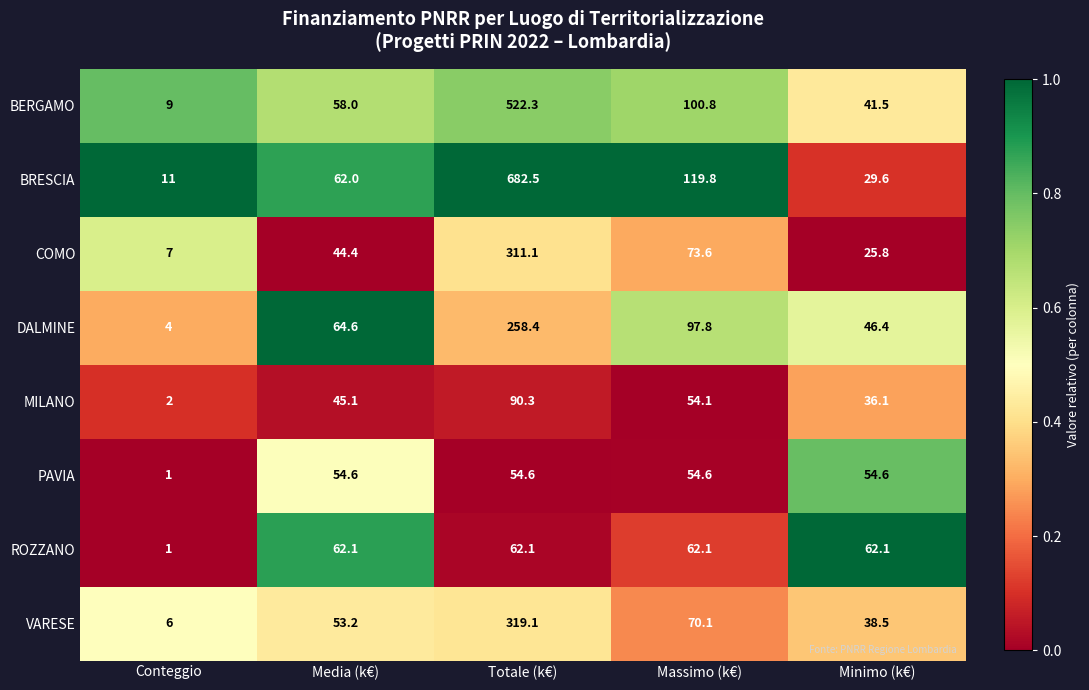

What is the sum of the MILANO values at Media (k€) and Massimo (k€)?

99.2